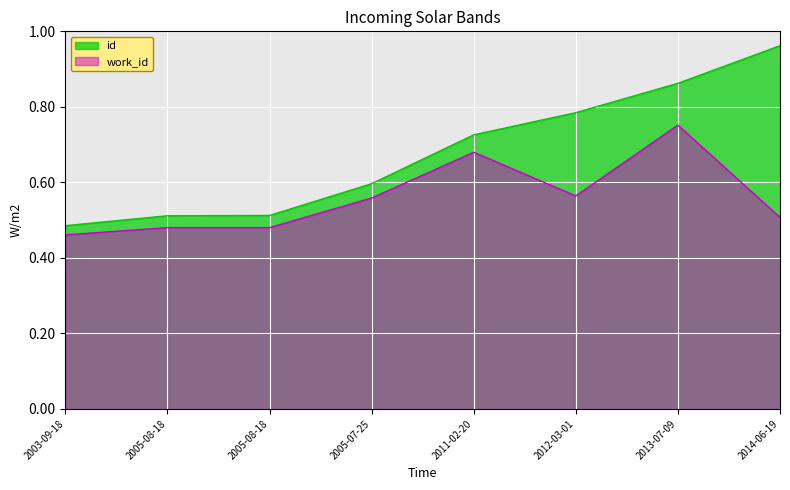

True or false: work_id has a value of 0.8 at 2013-07-09.

True